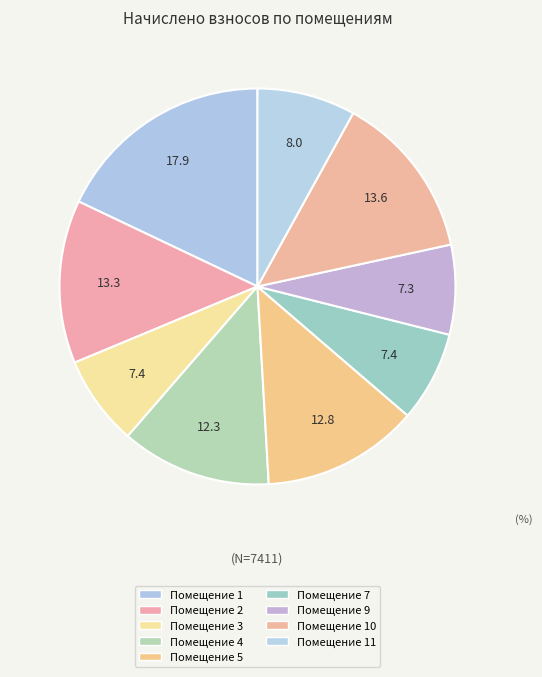

How many segments does this pie chart have?

9